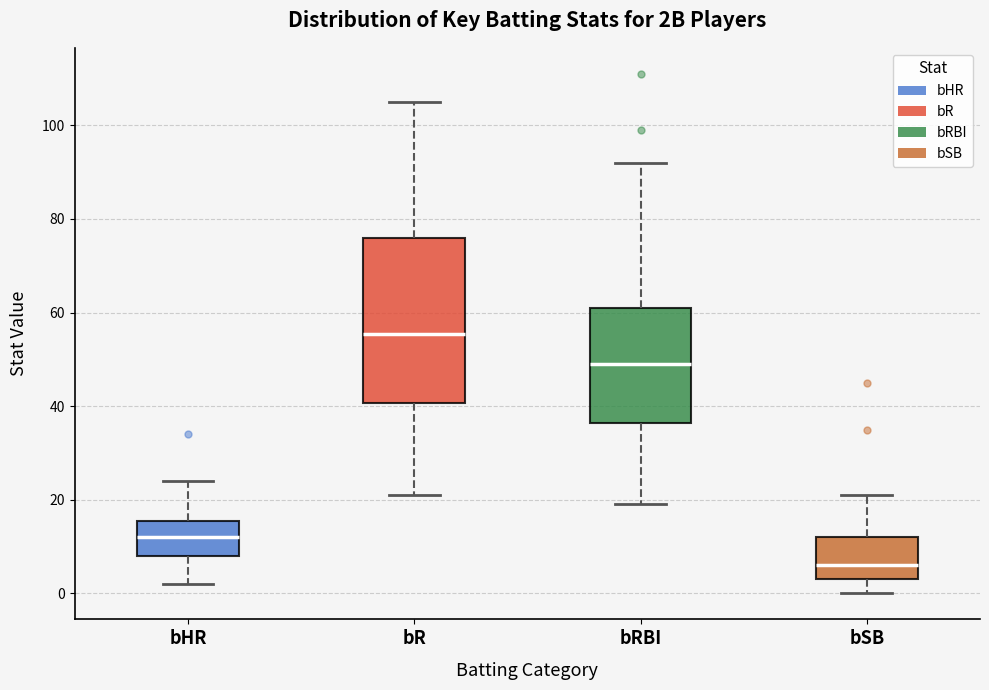

Reading left to right, transcribe this box plot: for each box, give where its median line is, the range the box spans, and where its two whiskers end, as read against the y-axis. The values are not printed on the chart, so give them approximately, as read against the axis.

bHR: median 12, box 8 to 16, whiskers 2 to 24
bR: median 56, box 40 to 76, whiskers 22 to 106
bRBI: median 50, box 36 to 62, whiskers 20 to 92
bSB: median 6, box 4 to 12, whiskers 0 to 22